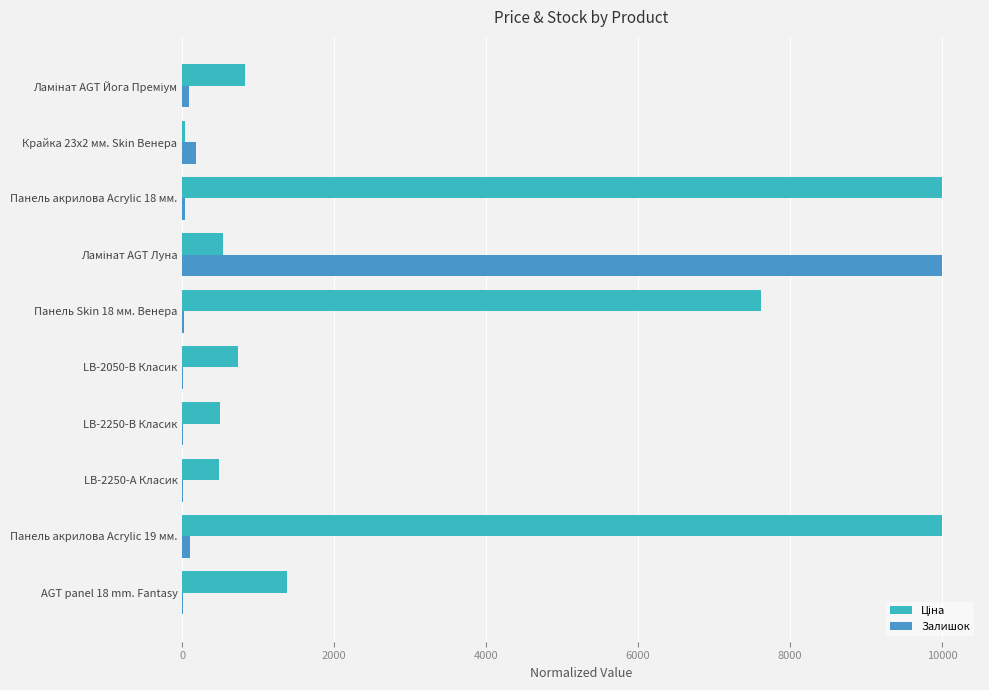

What is the sum of all Залишок values?

10471.8